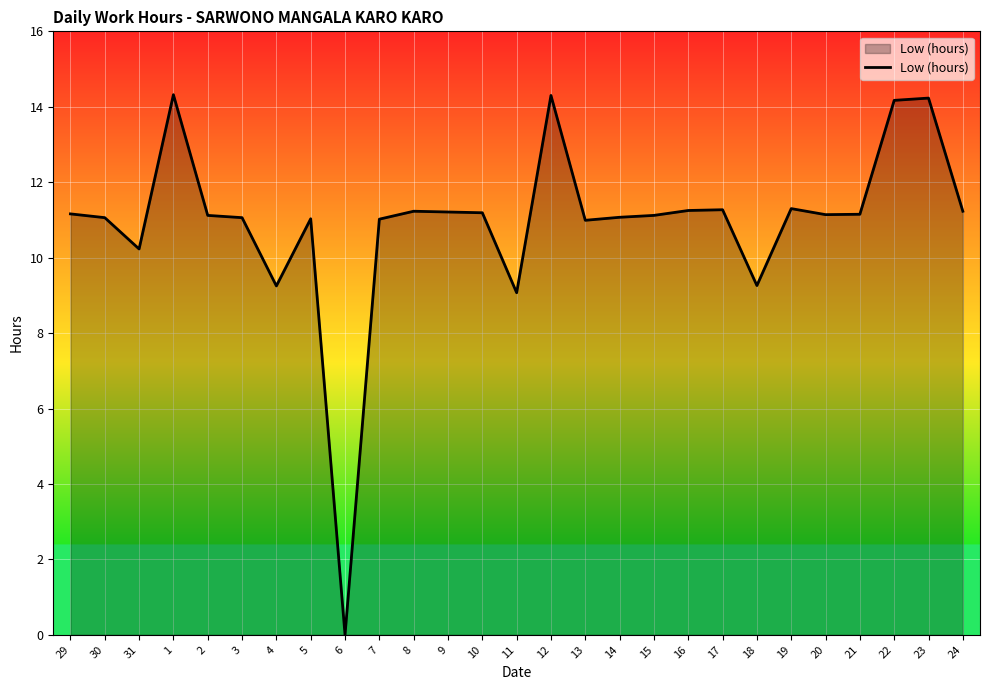

True or false: the data shows 16.8 at 8.

False